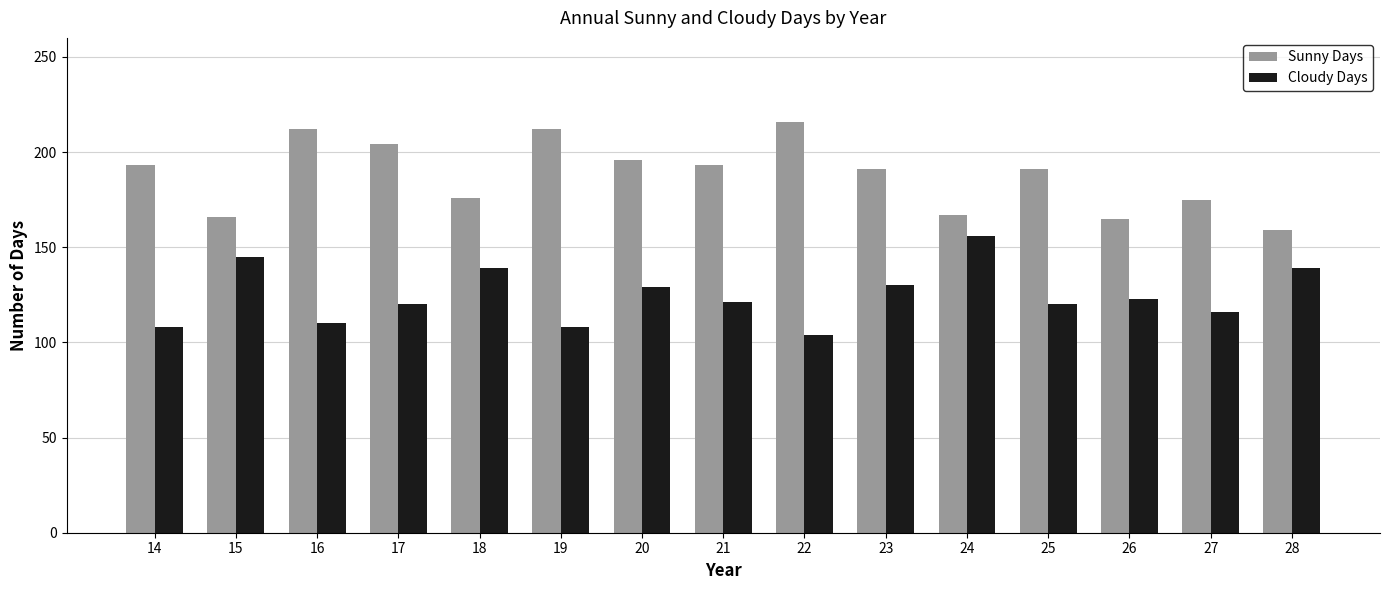

Rank the series at 14 from highest to lowest value.

Sunny Days, Cloudy Days